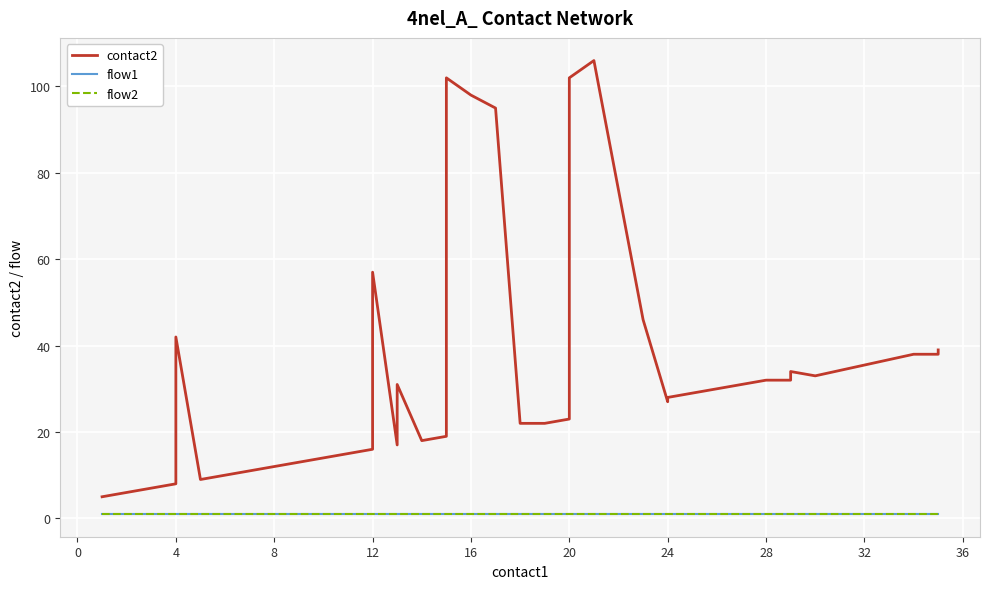

Is this an area chart (filled region under the line)?

No